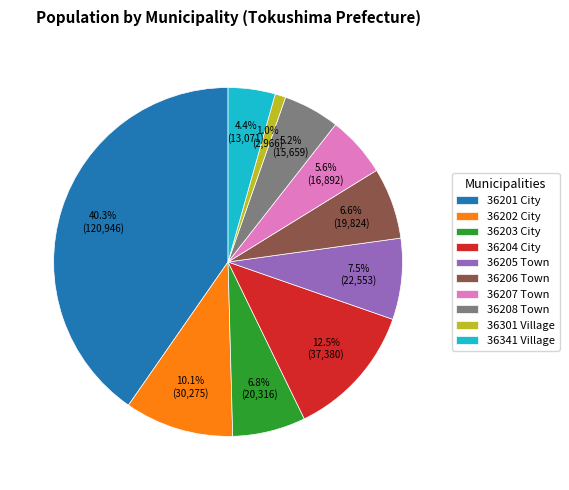

To the nearest percent, what is the difference between the 36301 and 36202 slice percentages?

9%